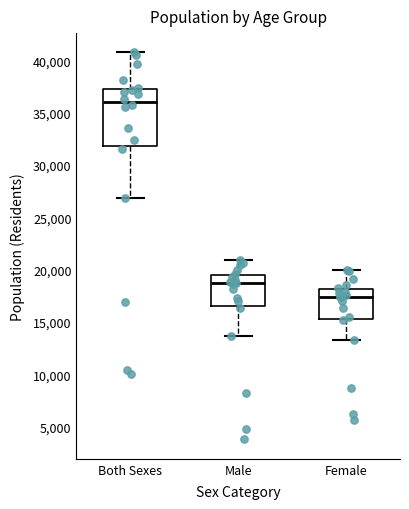

Which box is the tallest, from its lower edge to its upper edge?

Both Sexes